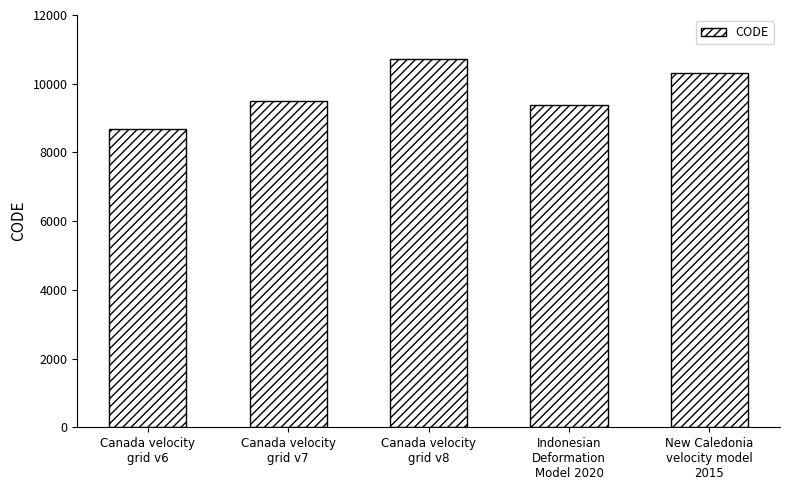

Does the chart contain any negative values?

No